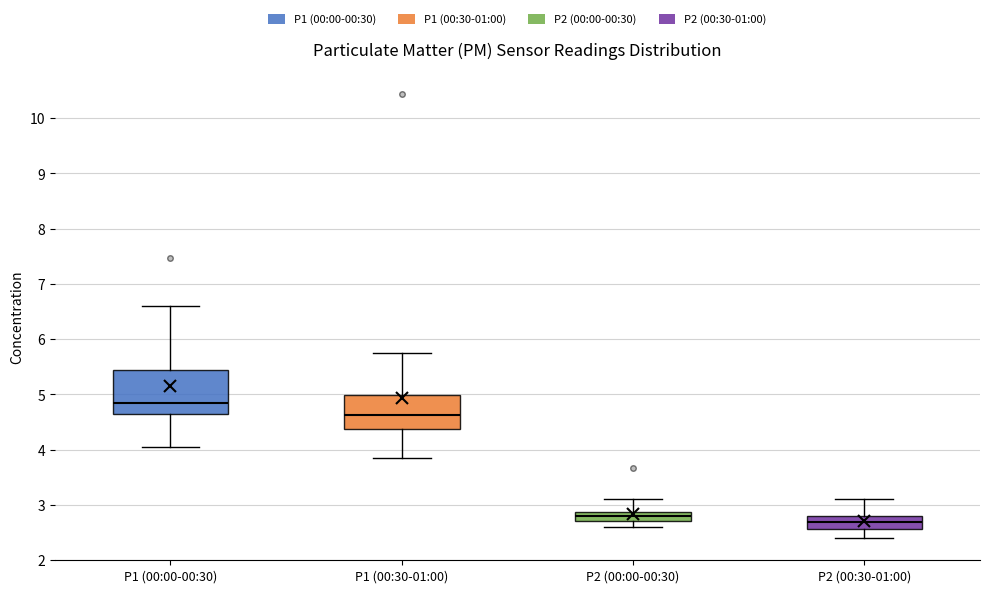

Reading left to right, read every box against the y-axis: the position of its median line, the range the box covers, and the ends of its whiskers. The values are not printed on the chart, so give them approximately, as read against the axis.

P1 (00:00-00:30): median 4.9, box 4.7 to 5.4, whiskers 4.1 to 6.6
P1 (00:30-01:00): median 4.6, box 4.4 to 5.0, whiskers 3.9 to 5.8
P2 (00:00-00:30): median 2.8, box 2.7 to 2.9, whiskers 2.6 to 3.1
P2 (00:30-01:00): median 2.7, box 2.6 to 2.8, whiskers 2.4 to 3.1